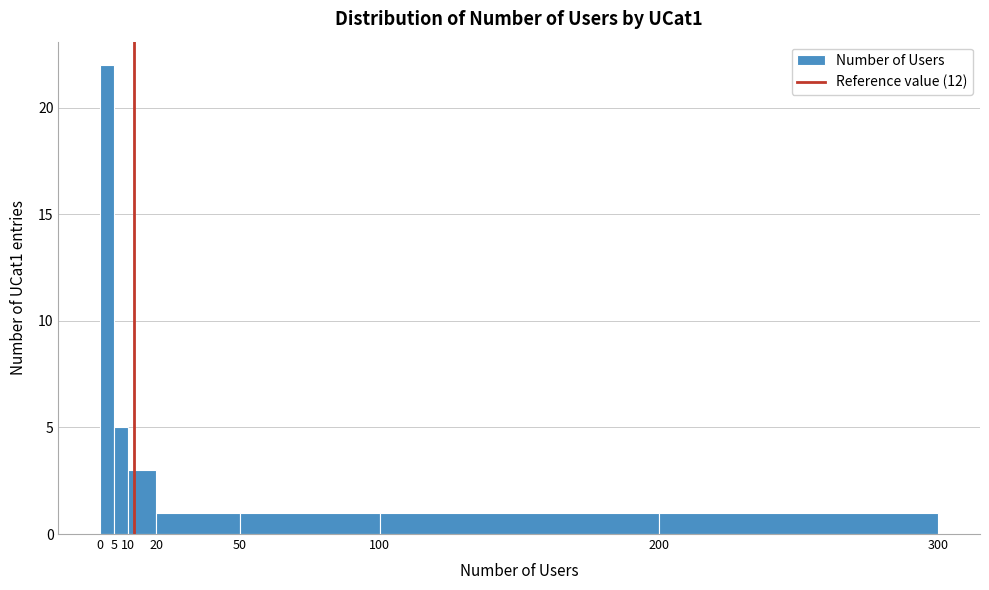

Over which range of the x-axis is the bar tallest?

0 to 5